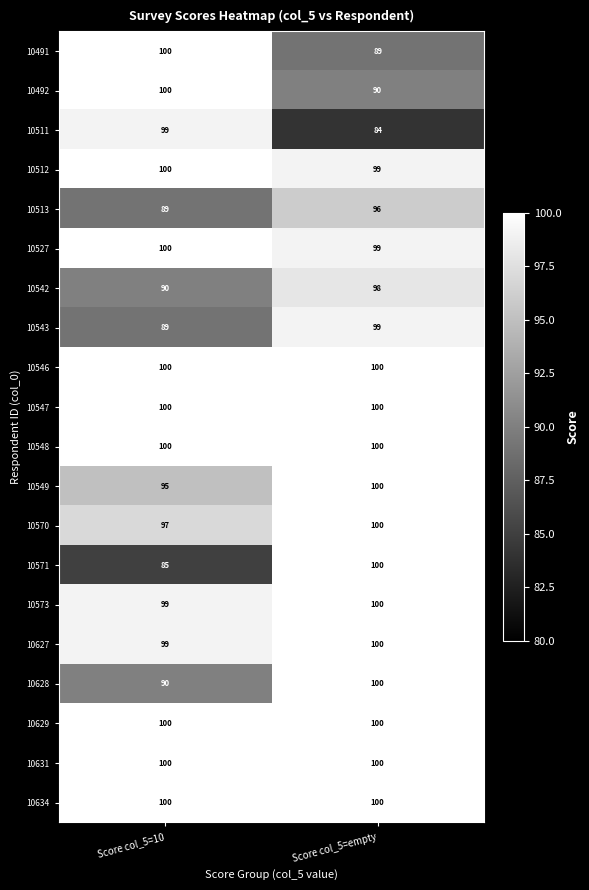

List the labels in order of 10511 value, largest first.

Score col_5=10, Score col_5=empty